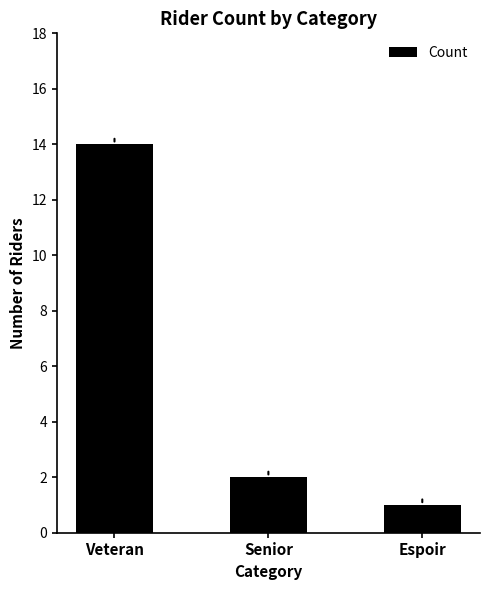

What is the difference between the second highest and minimum values?

1